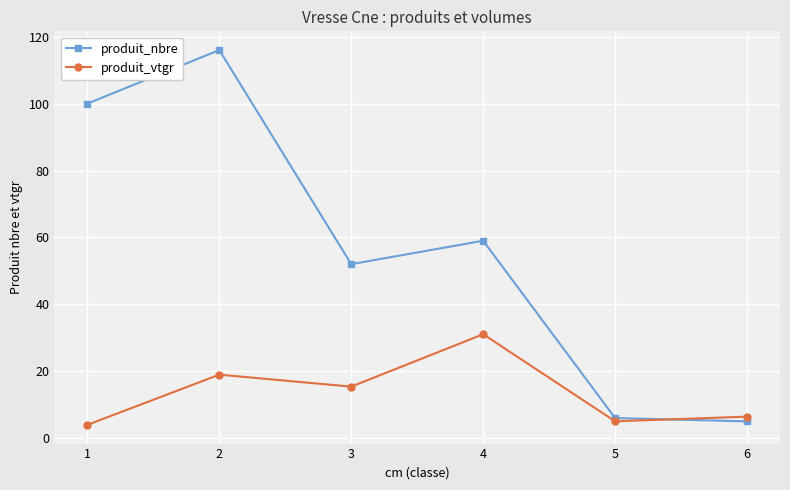

True or false: produit_vtgr and produit_nbre intersect in this chart.

True